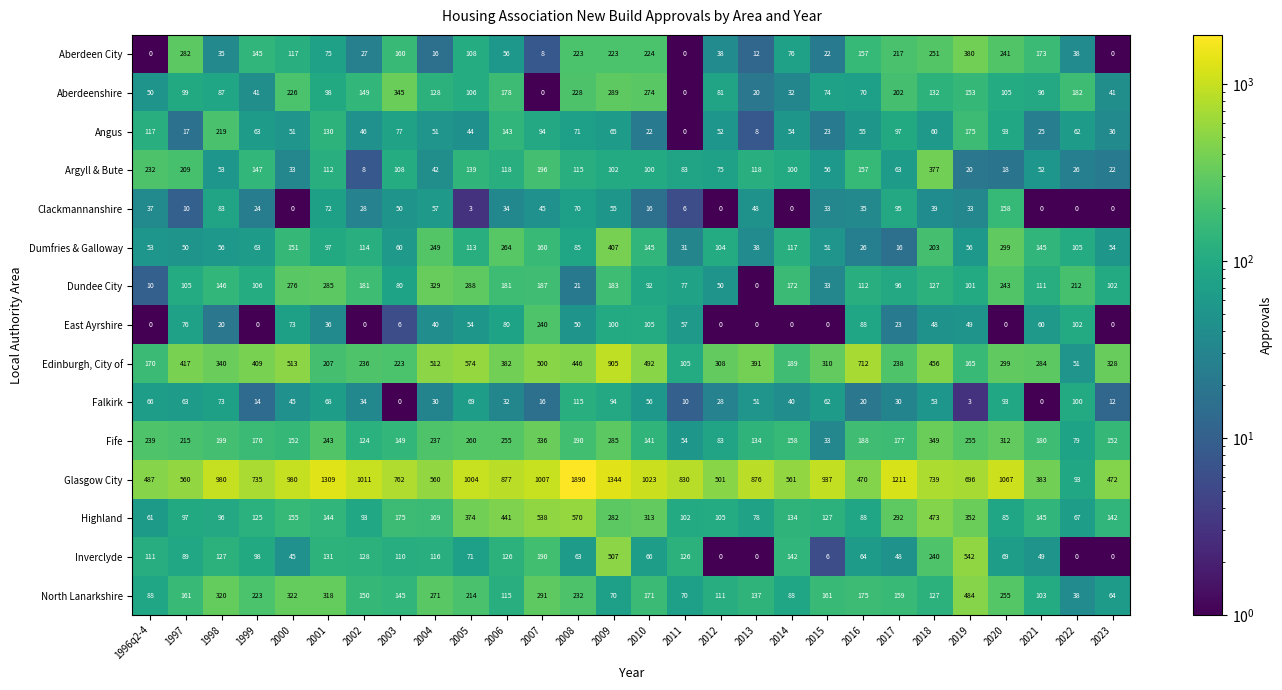

What is the maximum value shown in the chart?

1890